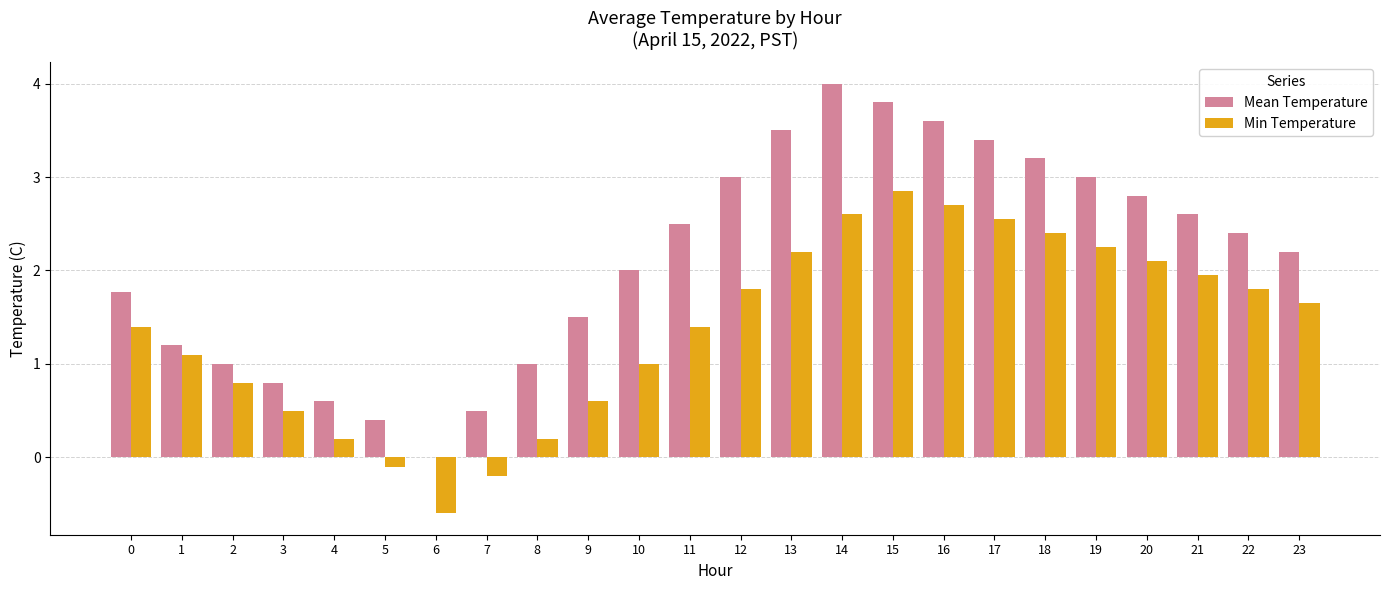

Count the number of data series in this chart.

2